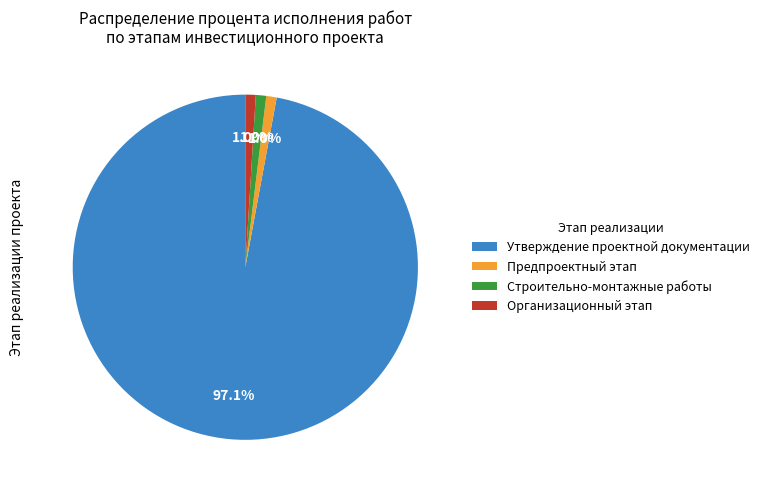

Between Утверждение проектной документации and Предпроектный этап, which is larger?

Утверждение проектной документации